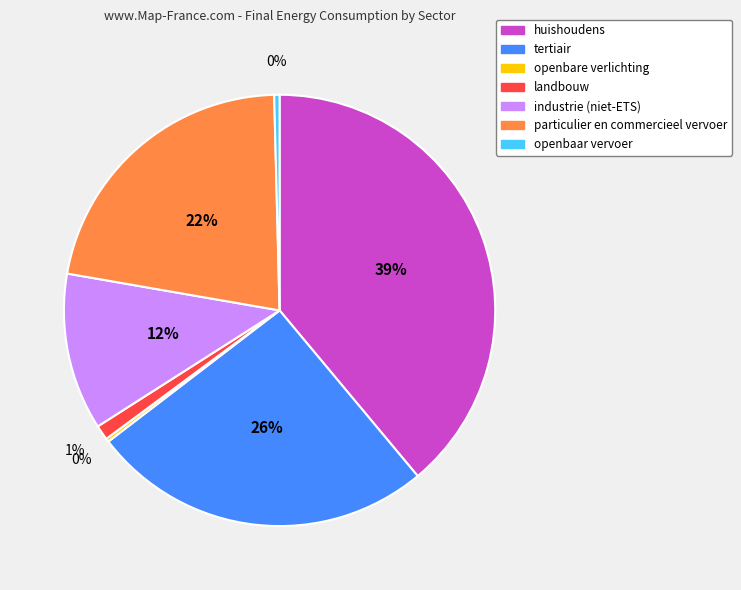

To the nearest percent, what is the difference between the largest and smallest slice percentages?

39%